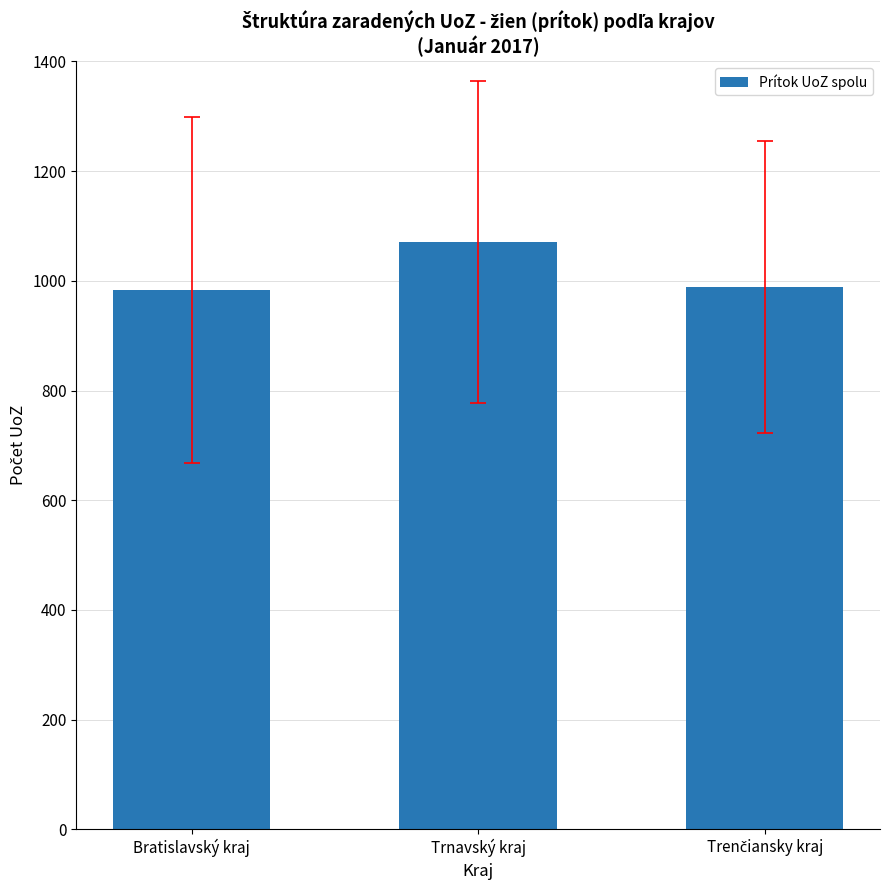

What is the smallest value displayed?

983